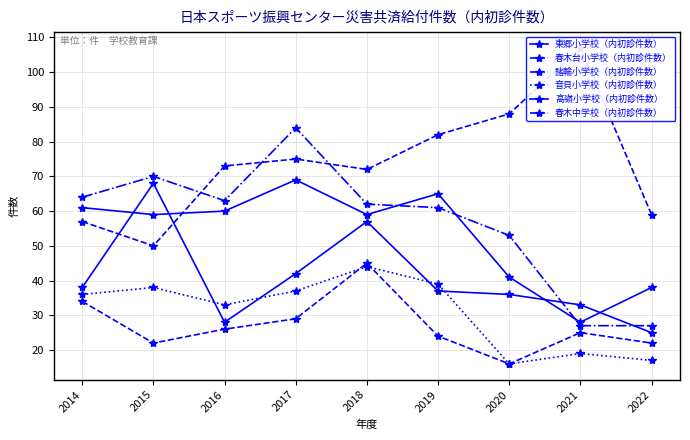

The value of 東郷小学校（内初診件数） at 2014 is 81. True or false?

False